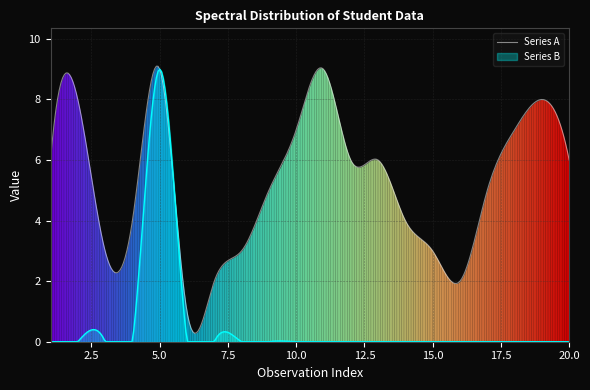

True or false: Series A and Series B intersect in this chart.

True